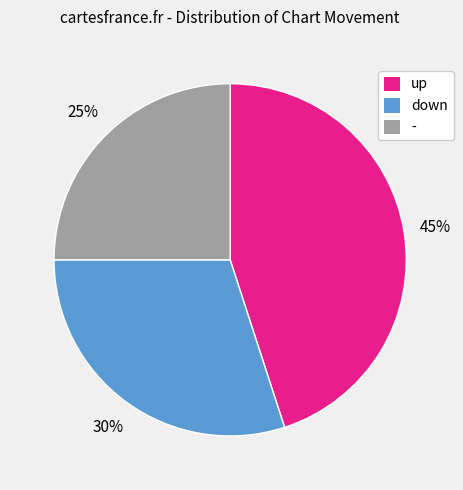

Which slice is the smallest?

-